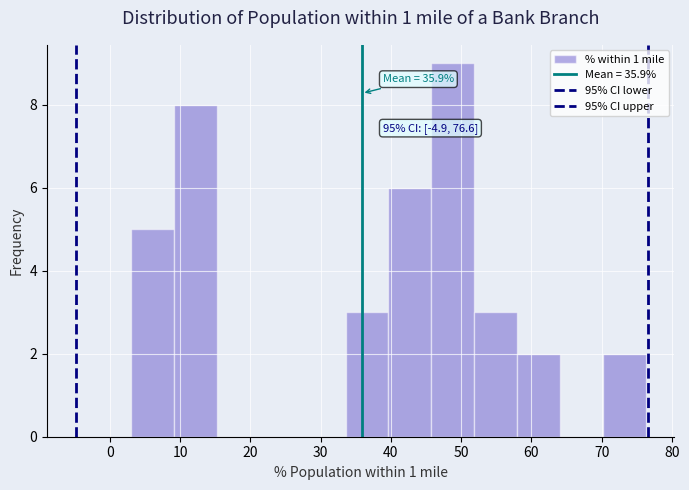

Which range on the x-axis has the tallest bar?

46 to 52